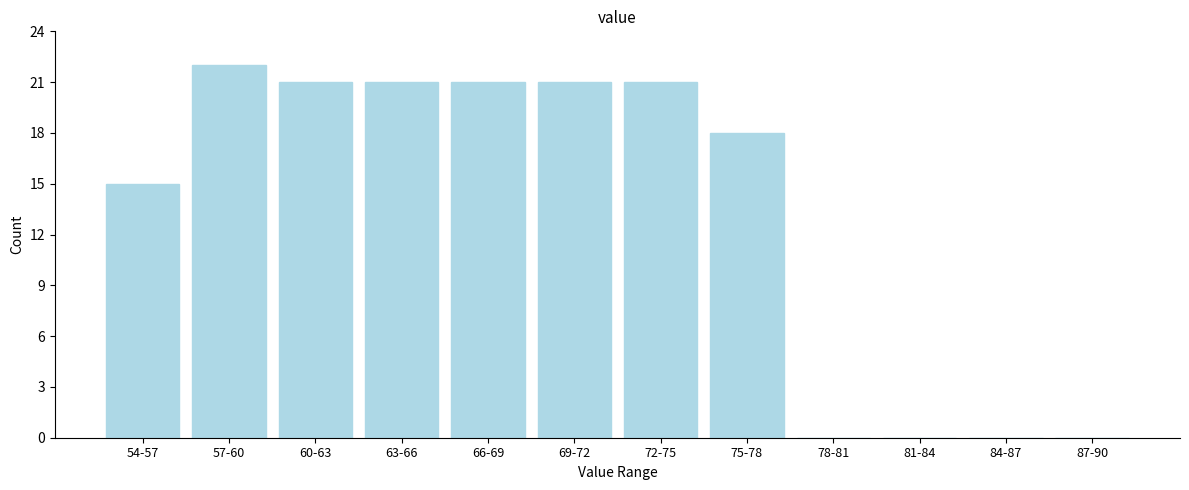

Reading right to left, extract all data points from this chart.

87-90=0	84-87=0	81-84=0	78-81=0	75-78=18	72-75=21	69-72=21	66-69=21	63-66=21	60-63=21	57-60=22	54-57=15